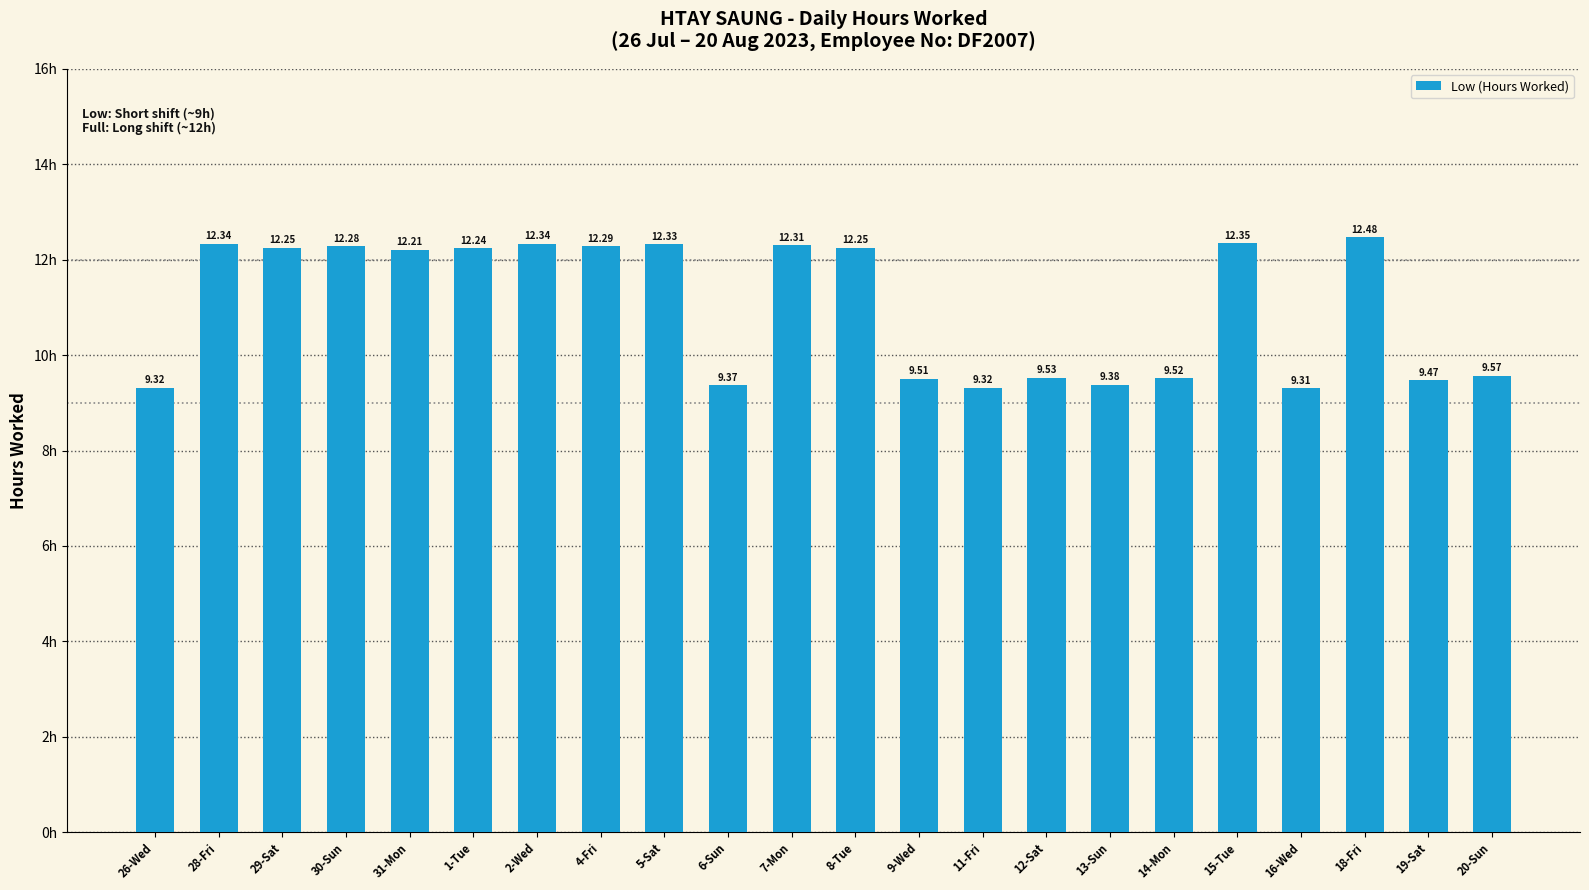

The chart shows a value of 12.2 at 31-Mon. True or false?

True